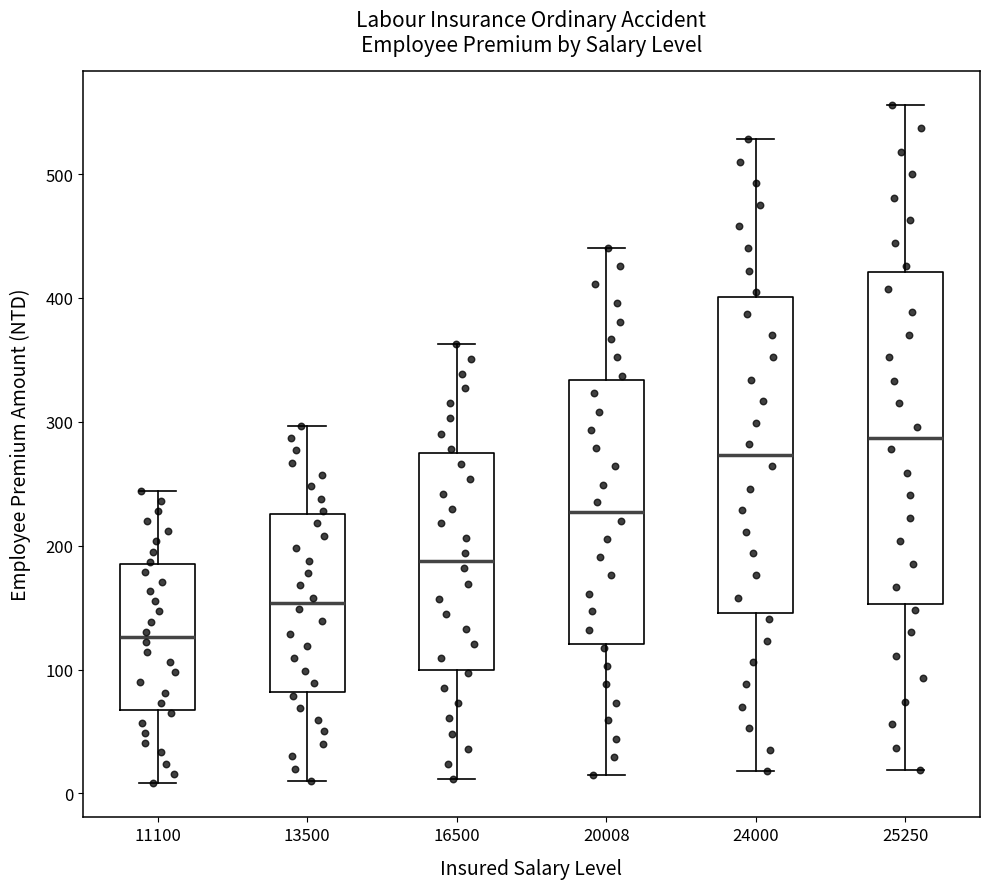

Where does the median line of the box at x = 11100 sit on the y-axis? The values are not printed on the chart, so give them approximately, as read against the axis.

130